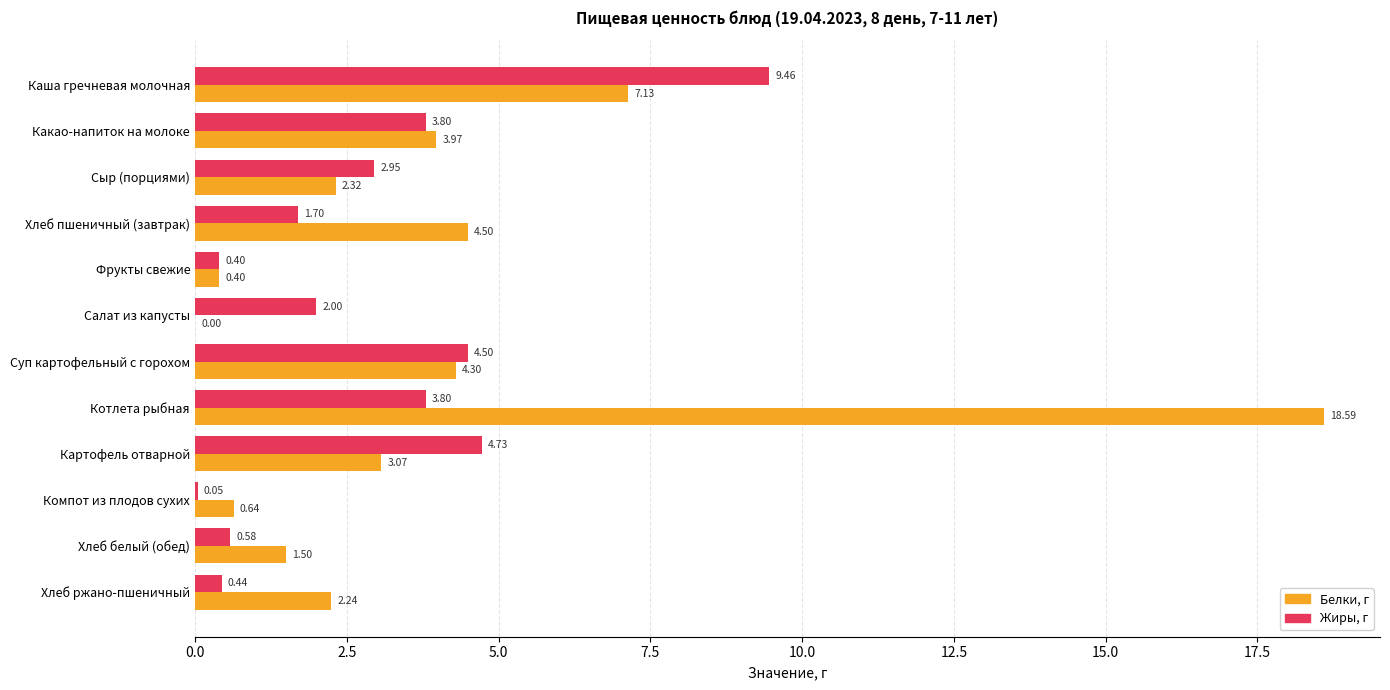

Is the value of Белки, г at Компот из плодов сухих greater than the value of Жиры, г at Фрукты свежие?

Yes